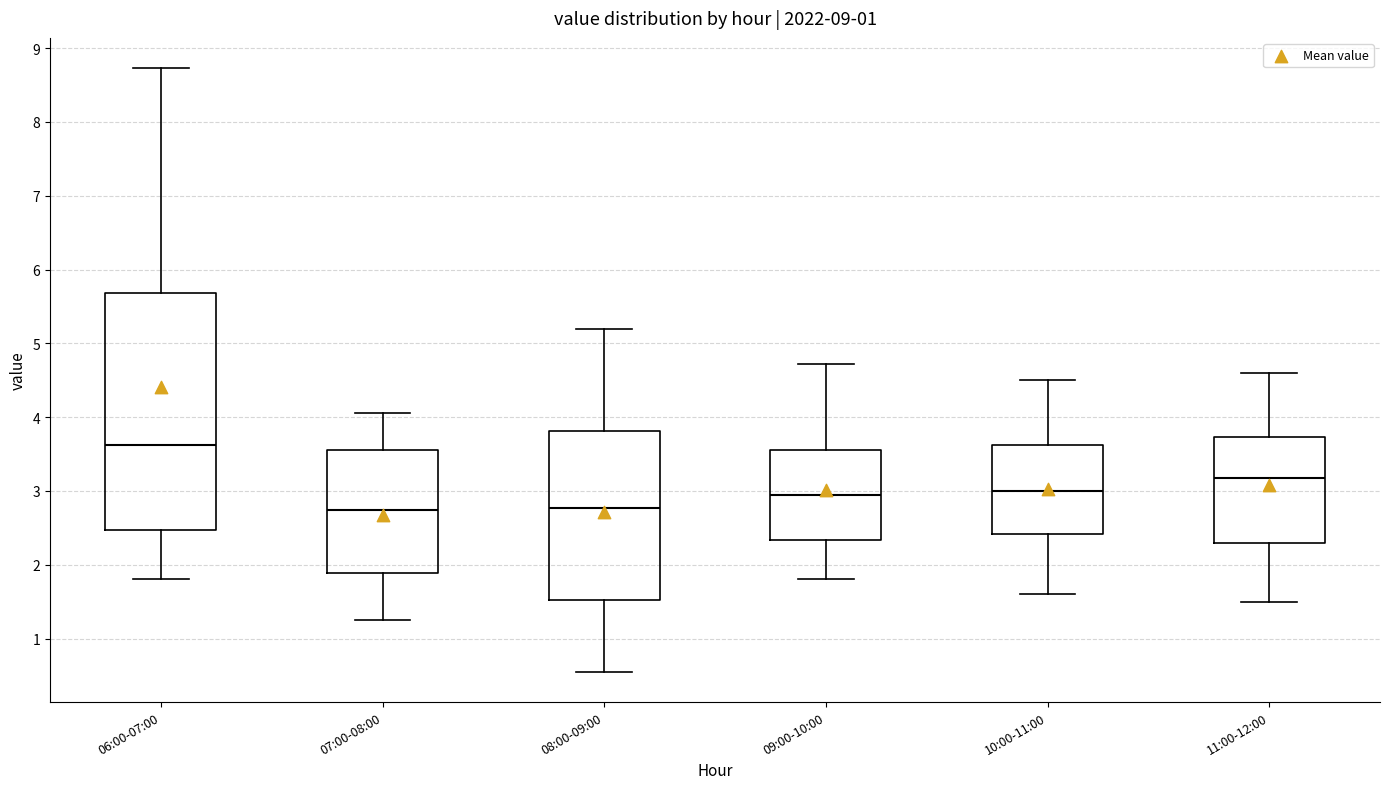

Reading left to right, transcribe this box plot: for each box, give where its median line is, the range the box spans, and where its two whiskers end, as read against the y-axis. The values are not printed on the chart, so give them approximately, as read against the axis.

06:00-07:00: median 3.6, box 2.5 to 5.7, whiskers 1.8 to 8.7
07:00-08:00: median 2.7, box 1.9 to 3.6, whiskers 1.3 to 4.1
08:00-09:00: median 2.8, box 1.5 to 3.8, whiskers 0.6 to 5.2
09:00-10:00: median 2.9, box 2.3 to 3.6, whiskers 1.8 to 4.7
10:00-11:00: median 3.0, box 2.4 to 3.6, whiskers 1.6 to 4.5
11:00-12:00: median 3.2, box 2.3 to 3.7, whiskers 1.5 to 4.6